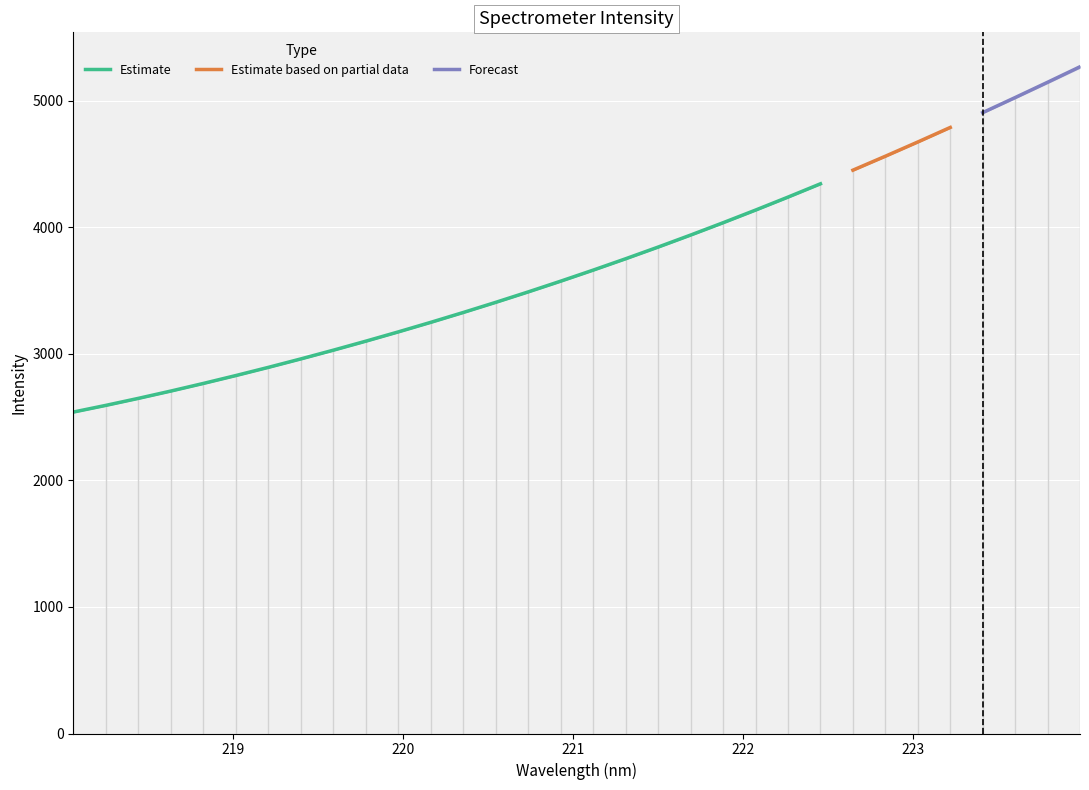

What is the label of the 4th point from the left?

218.6332